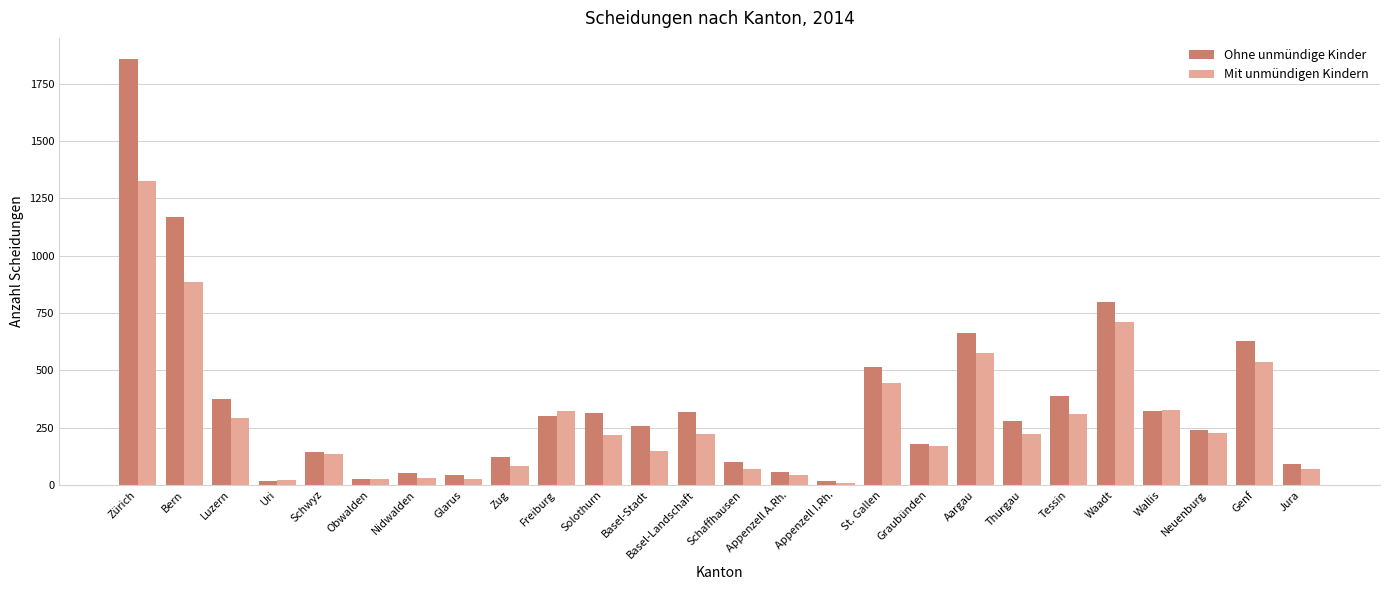

At which category is the sum across all series the highest?

Zürich